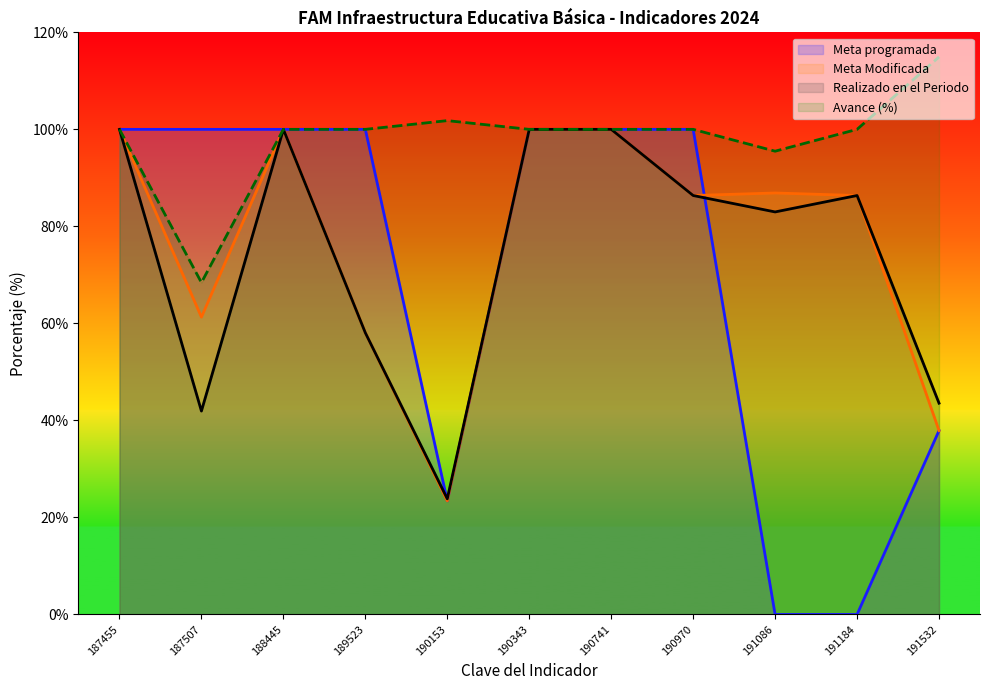

How many interior local peaks does the Meta Modificada series have?

2